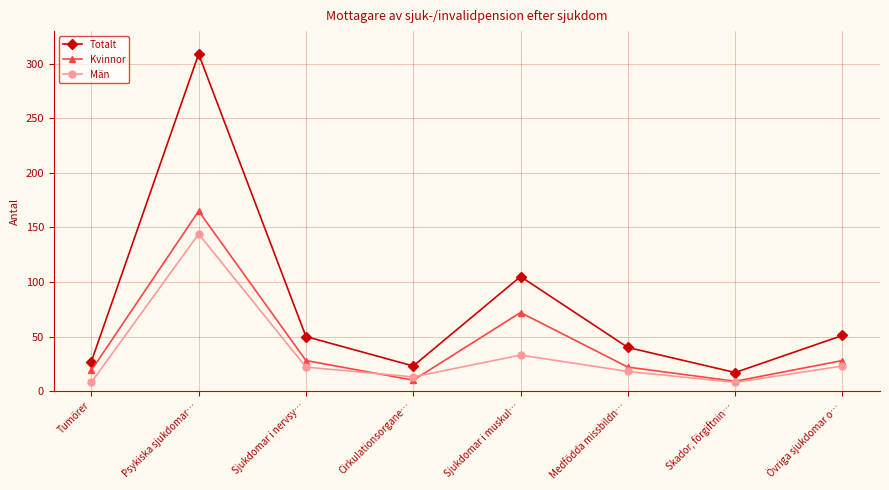

What is the average value of the Totalt series?

78